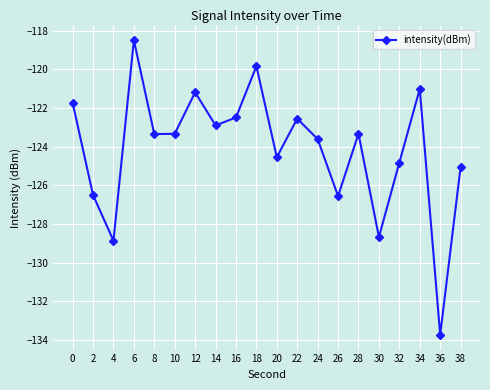

How many series are shown in this chart?

1